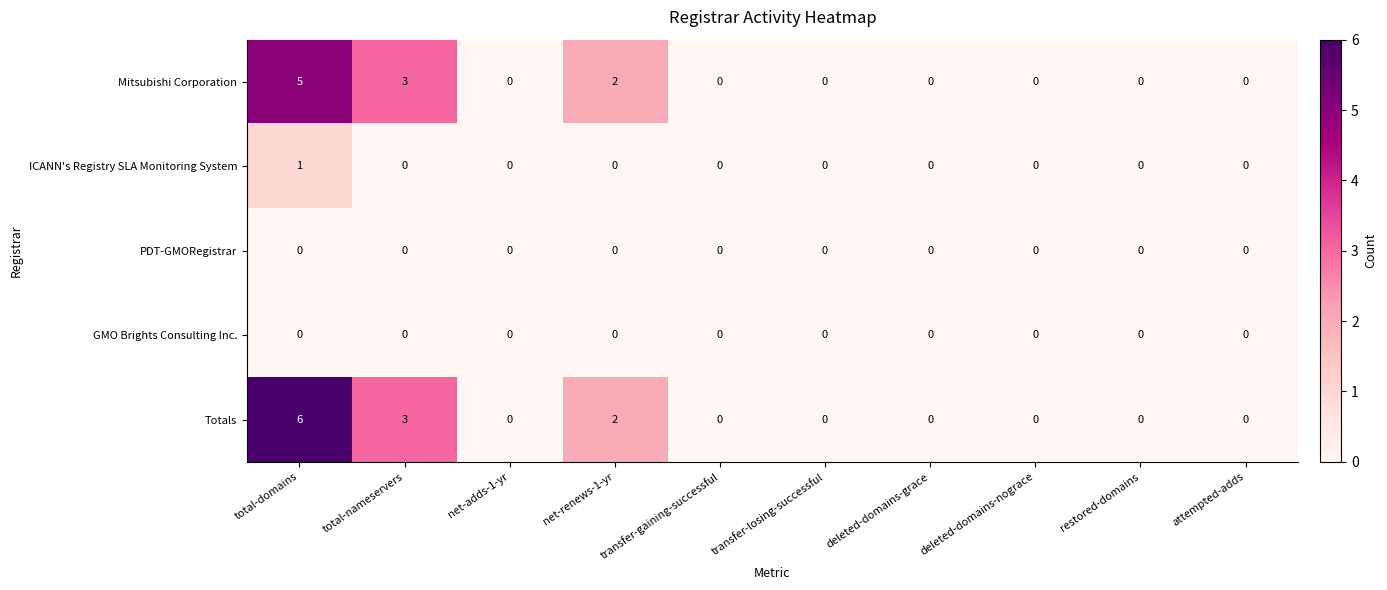

How many ICANN's Registry SLA Monitoring System values are between 0 and 1?

10